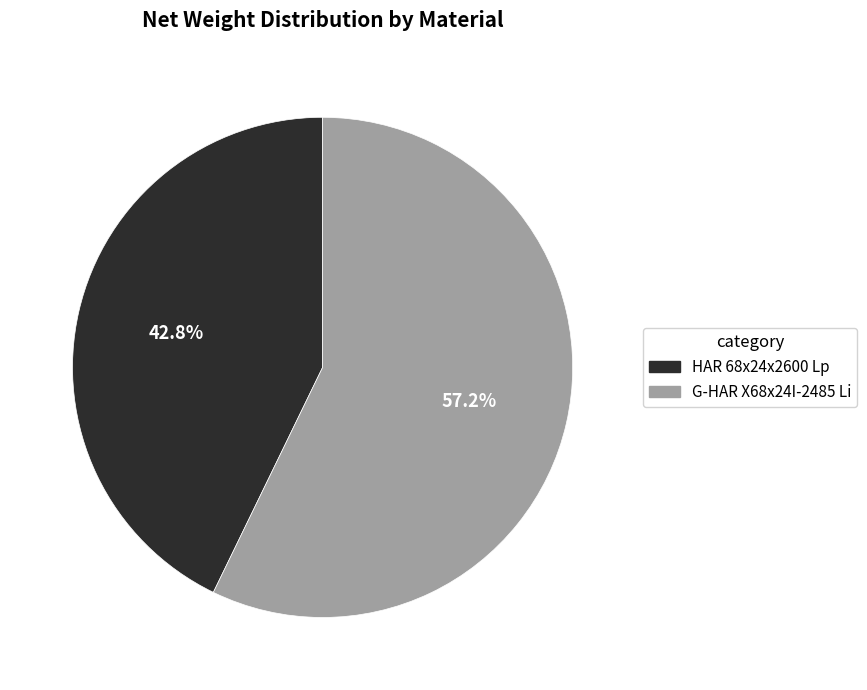

What percentage is NOT represented by HAR 68x24x2600 Lp?

57.2%